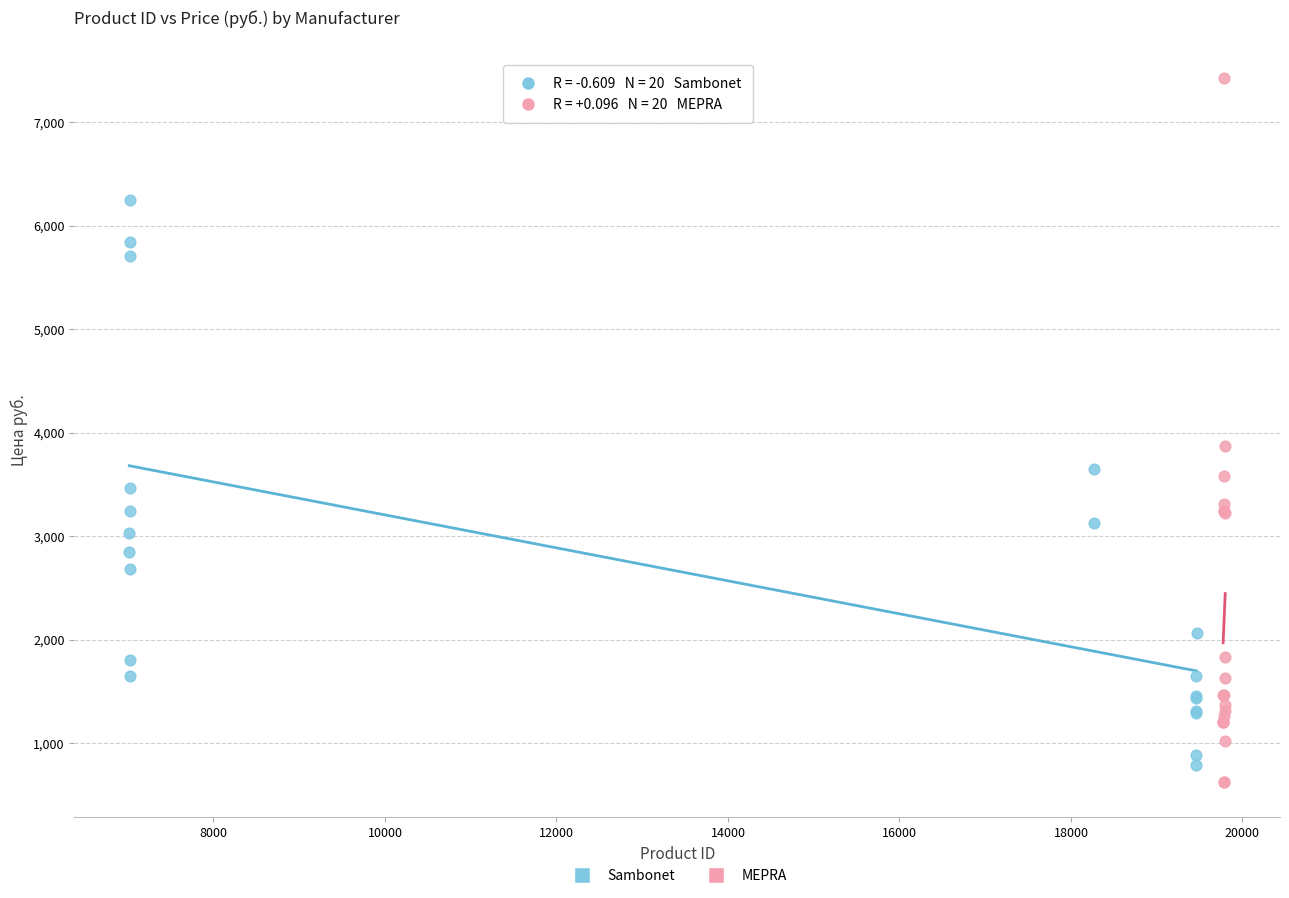

Which series reaches the maximum Y coordinate?

MEPRA